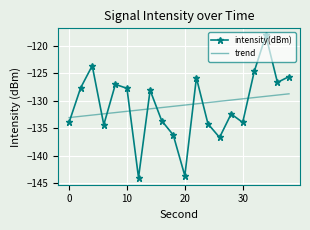

Count the number of categories in the chart.

20